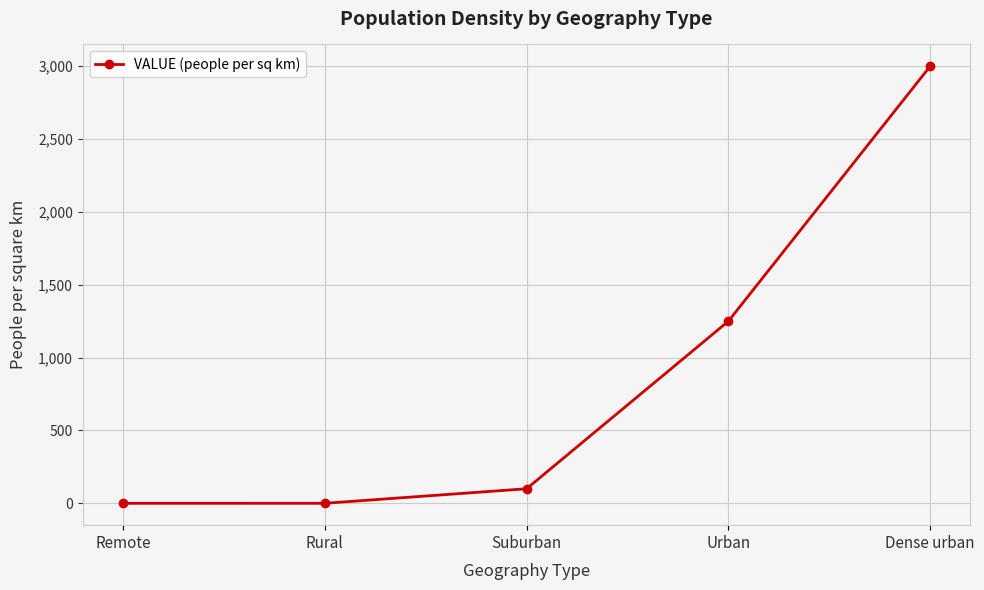

True or false: the data shows 1250.0 at Urban.

True